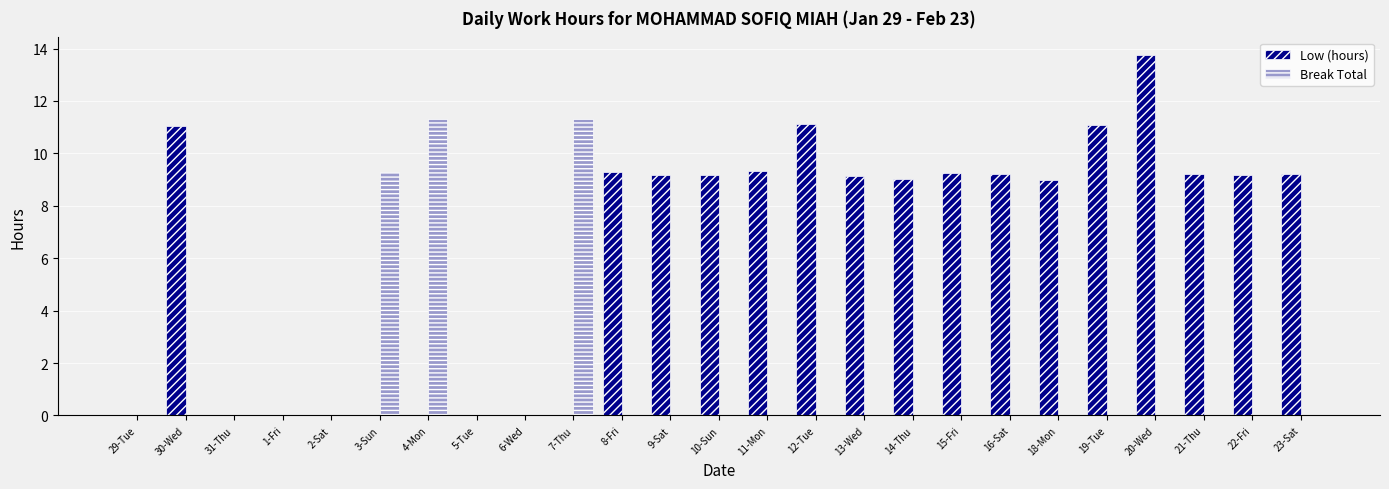

What is the greatest value displayed?

13.7